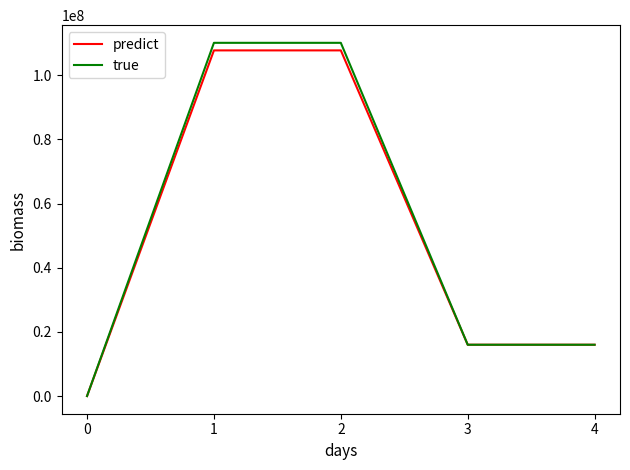

True or false: true has a value of 5275420.2 at 4.

False